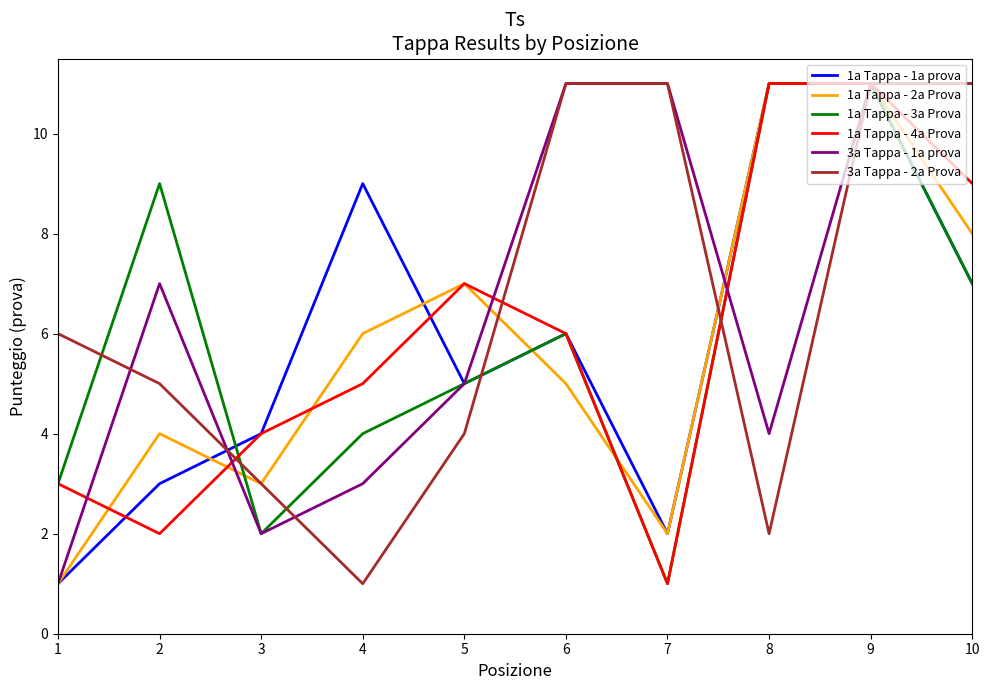

What is the greatest value displayed?

11